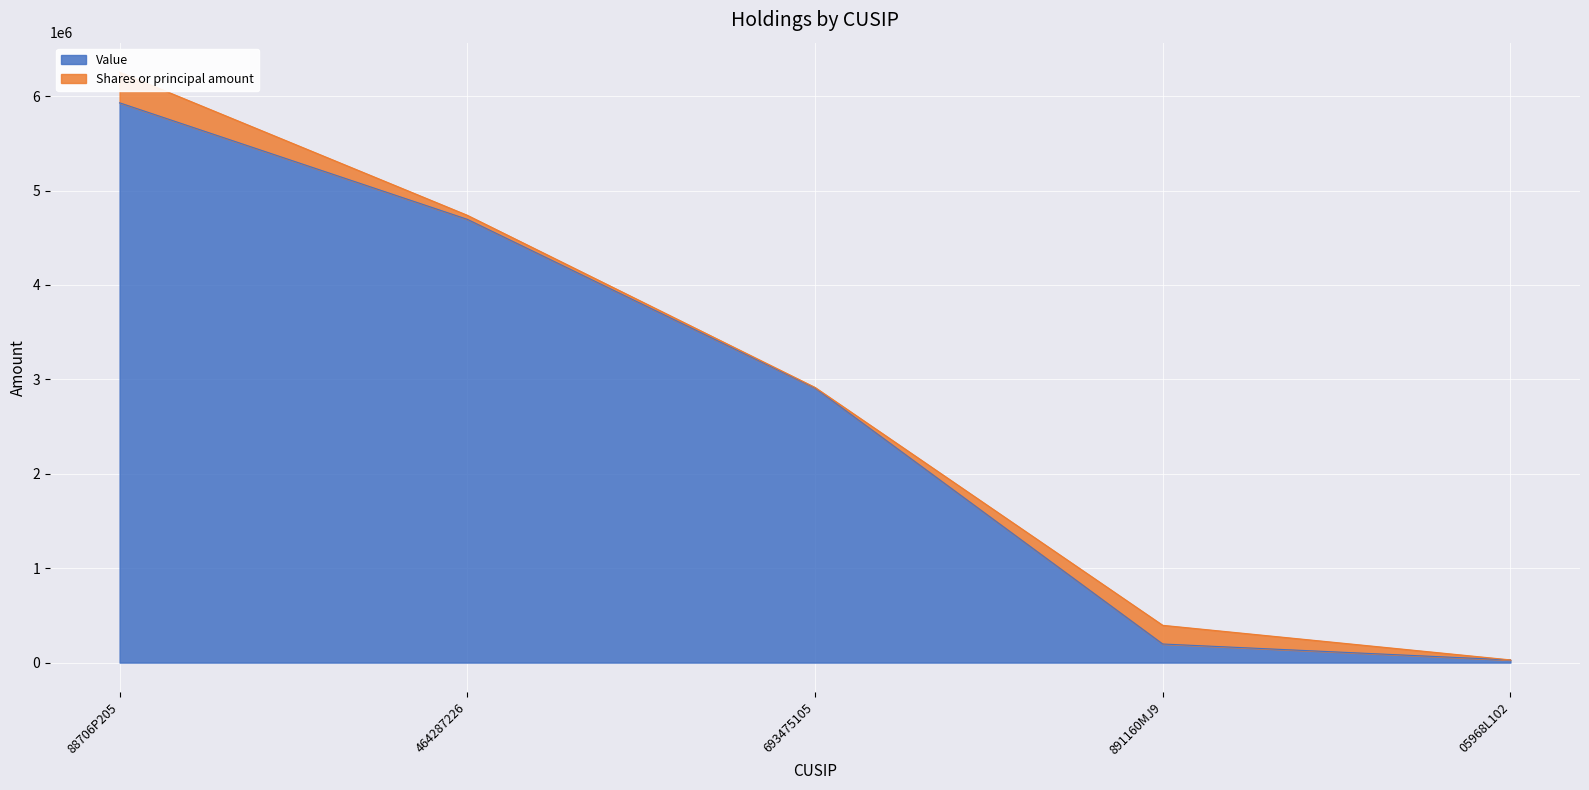

Reading left to right, extract all data points from this chart.

88706P205=5929000	464287226=4695000	693475105=2908000	891160MJ9=197000	05968L102=28000